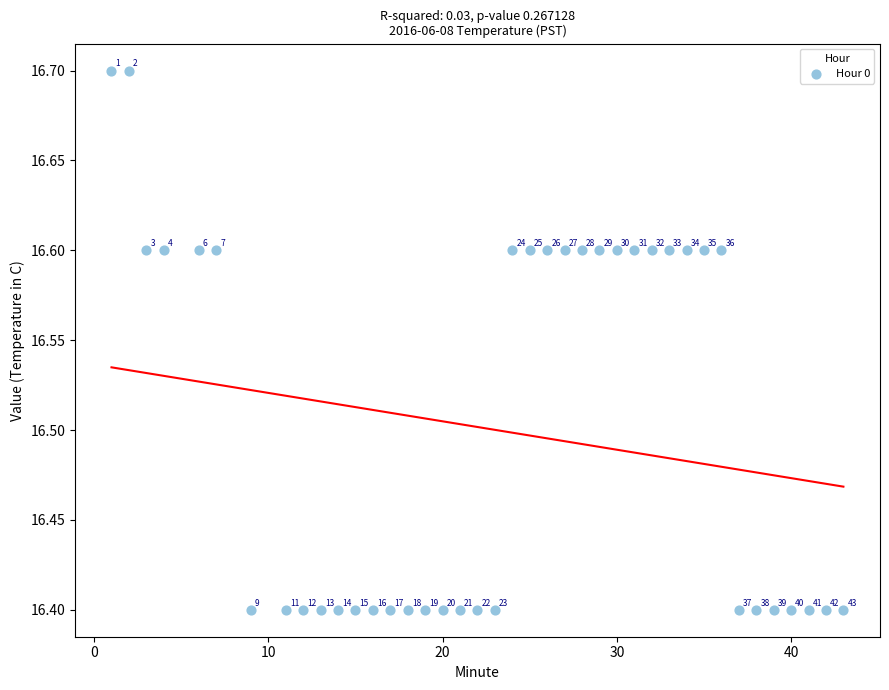

What Y value in the scatter plot is closest to 16?

16.4